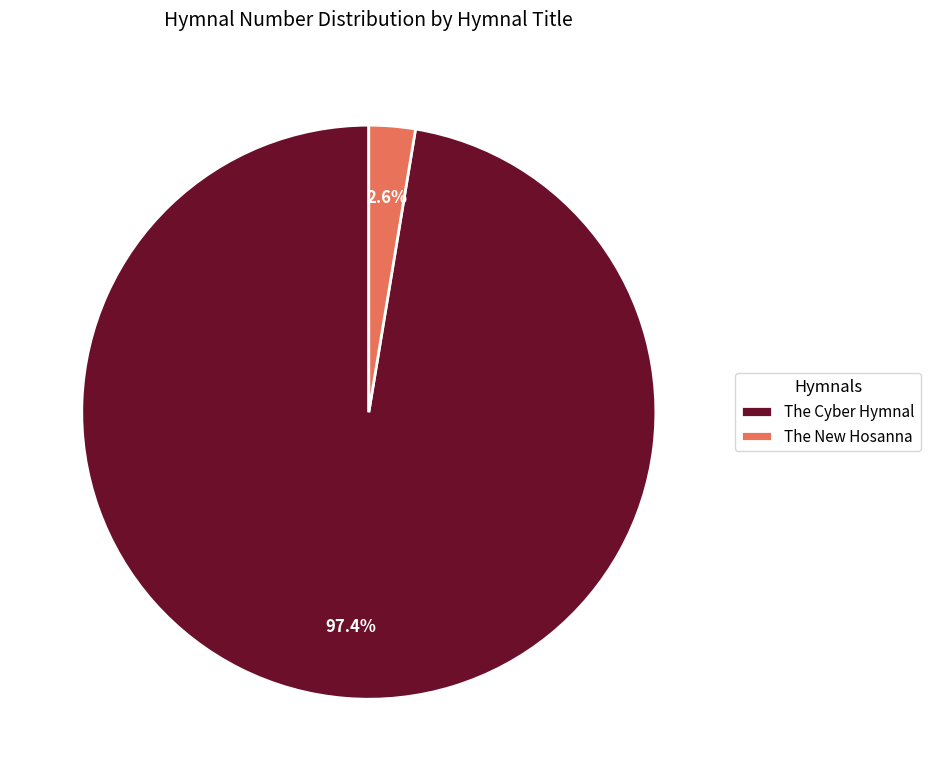

Is The Cyber Hymnal the majority of the pie?

Yes